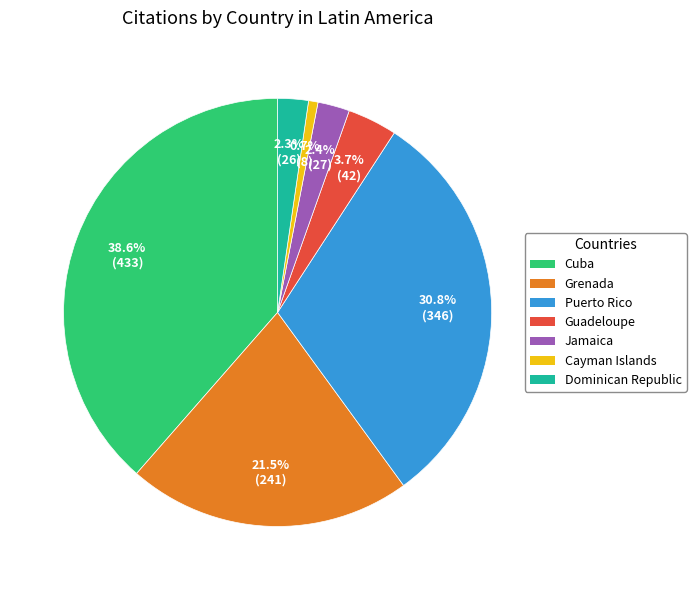

Is there a majority slice in this chart?

No